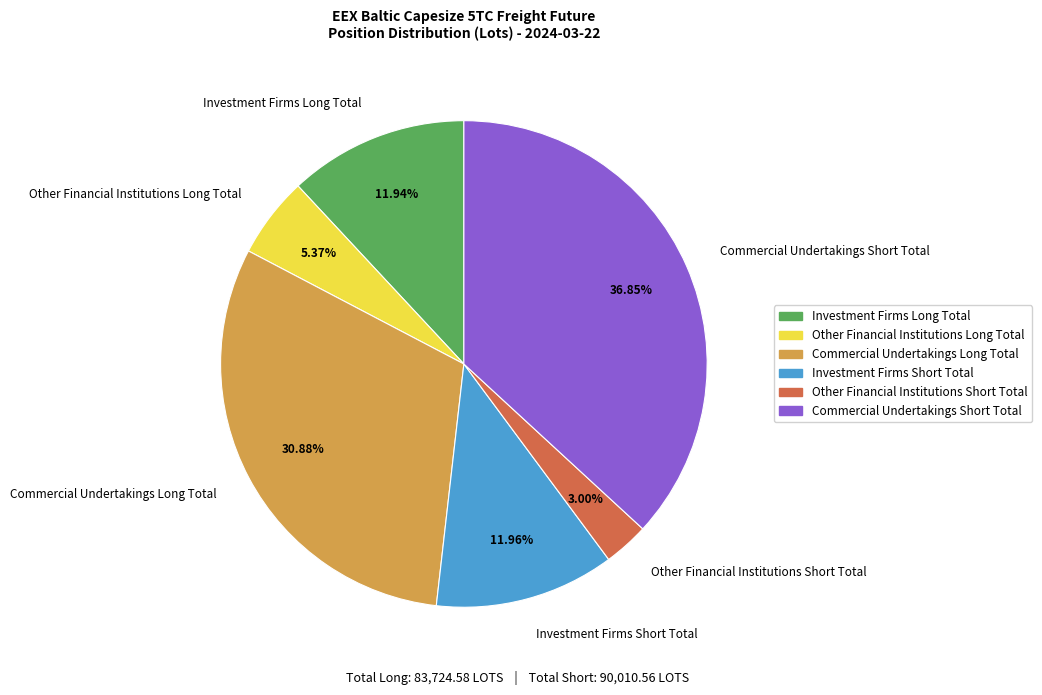

To the nearest percent, what portion does Other Financial Institutions Long Total represent?

5%